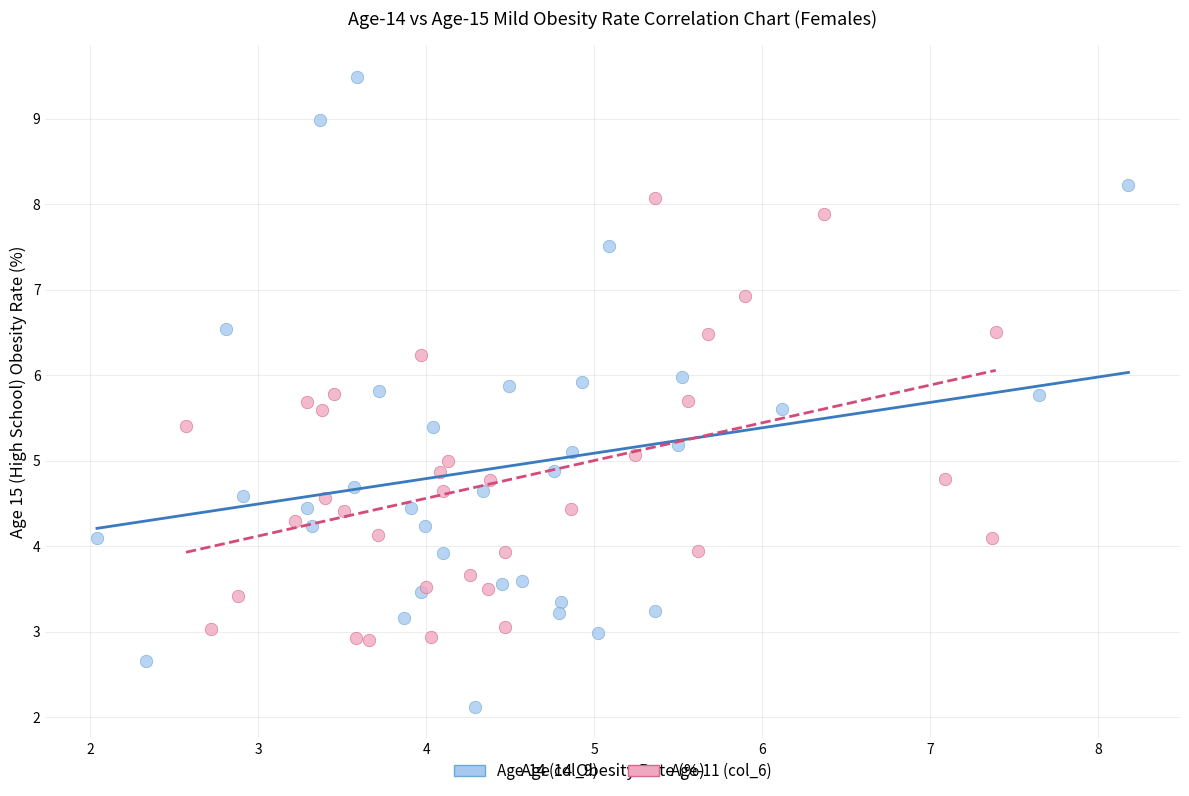

Which series reaches the minimum Y coordinate?

Age-14 (col_9)